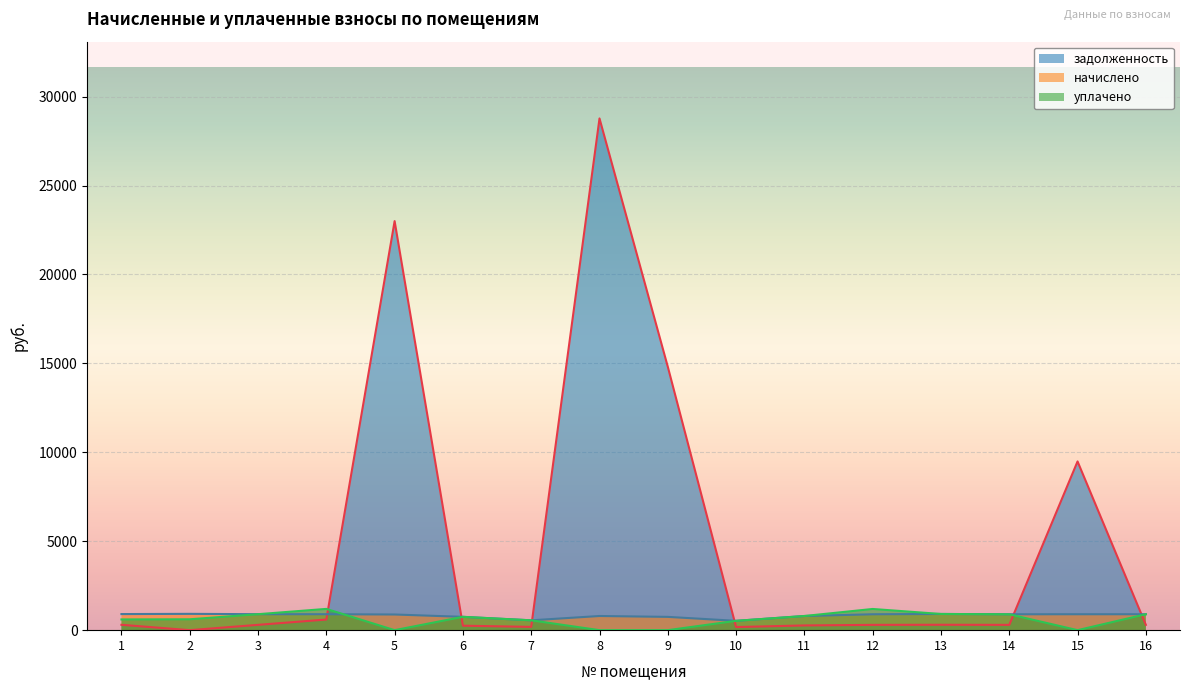

At how many categories does at least one series exceed 14382?

3